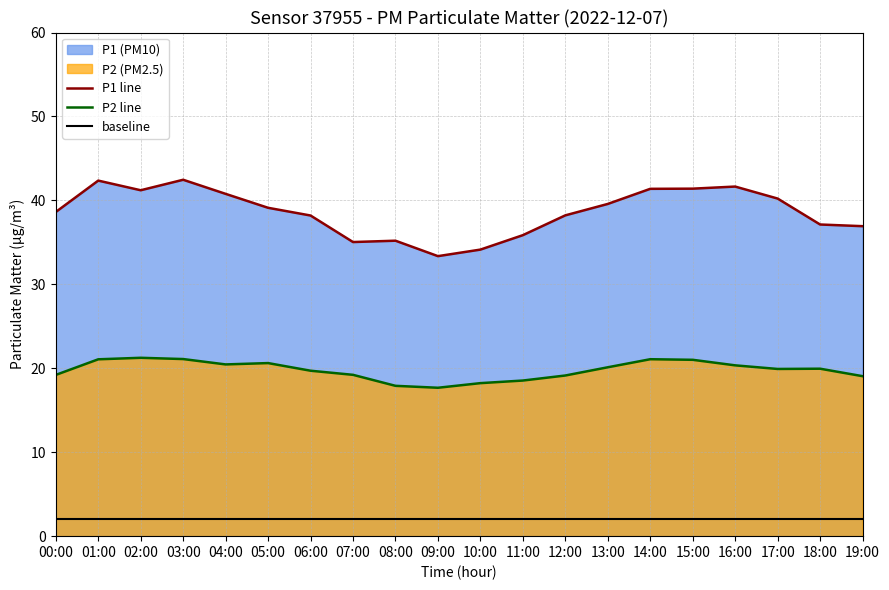

How many values in the P2 line series exceed 19?

16